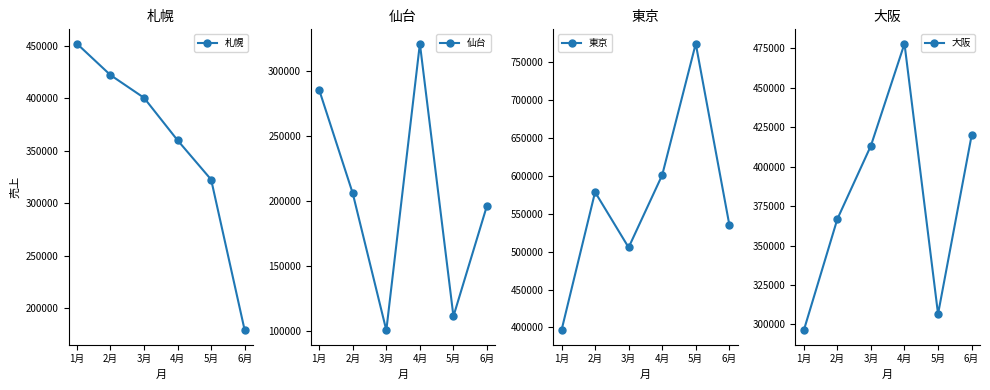

Read the 東京 value at 2月, to the nearest 50.

578550